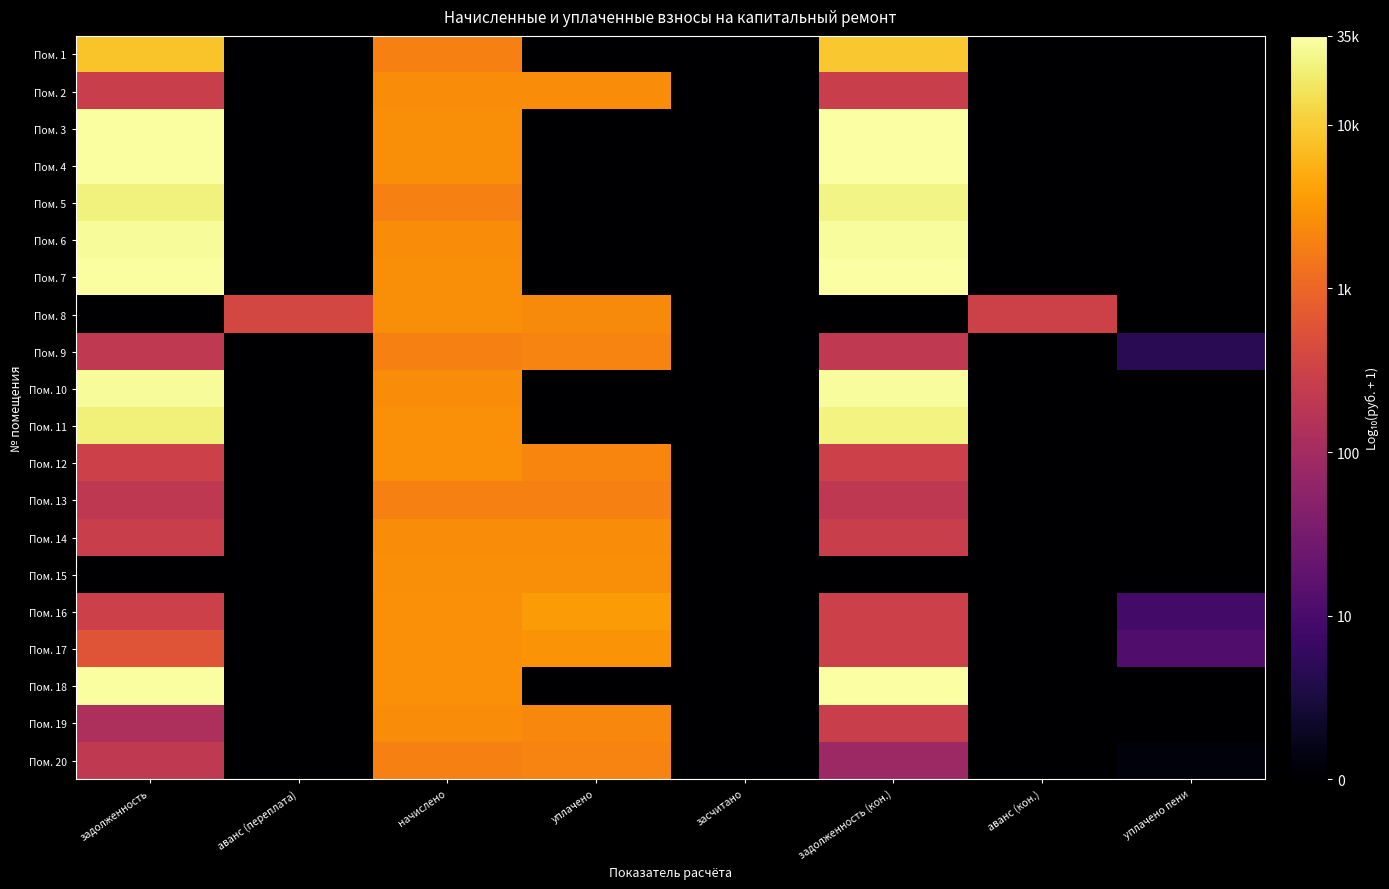

At задолженность (кон.), list the series in order from largest to smallest.

Пом. 18, Пом. 3, Пом. 7, Пом. 4, Пом. 6, Пом. 10, Пом. 5, Пом. 11, Пом. 1, Пом. 17, Пом. 16, Пом. 12, Пом. 2, Пом. 14, Пом. 19, Пом. 9, Пом. 13, Пом. 20, Пом. 8, Пом. 15